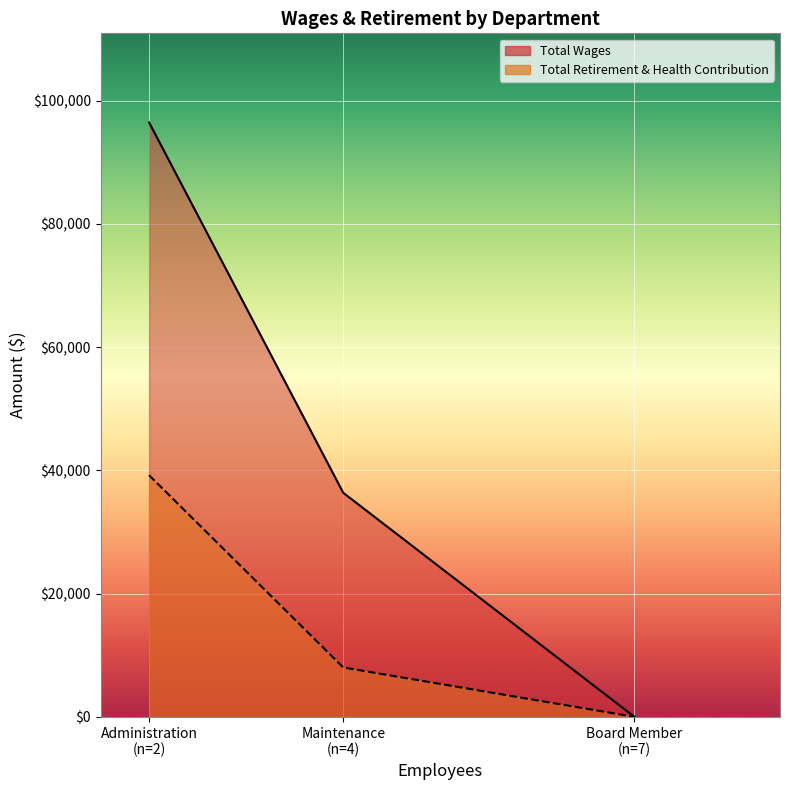

What is the average value of the Total Wages series?

44278